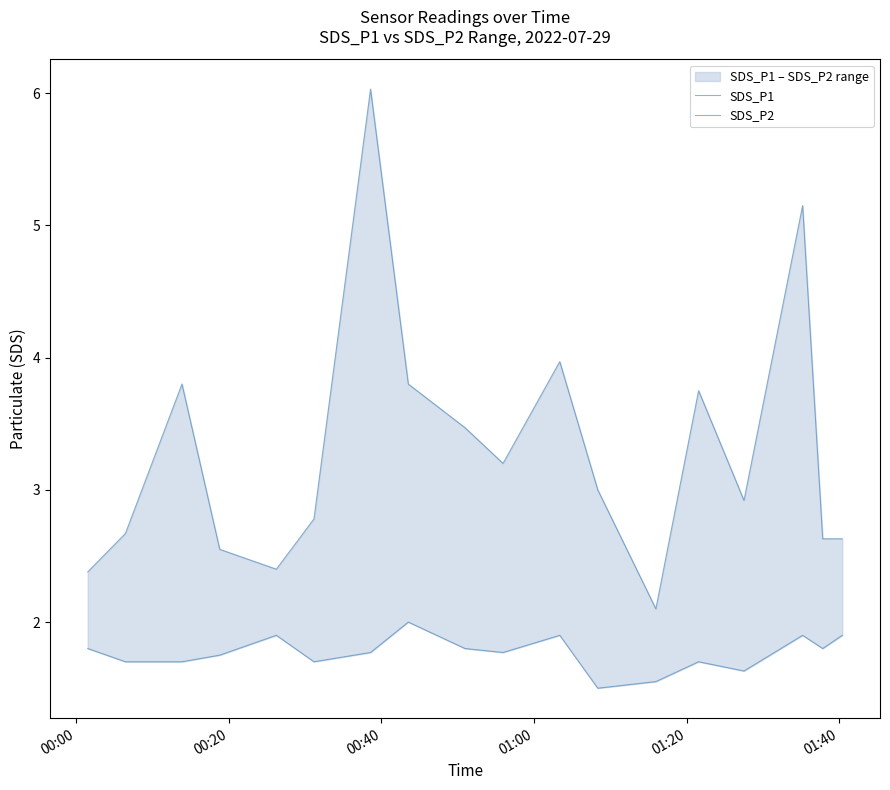

True or false: SDS_P1 and SDS_P2 cross at least once.

False